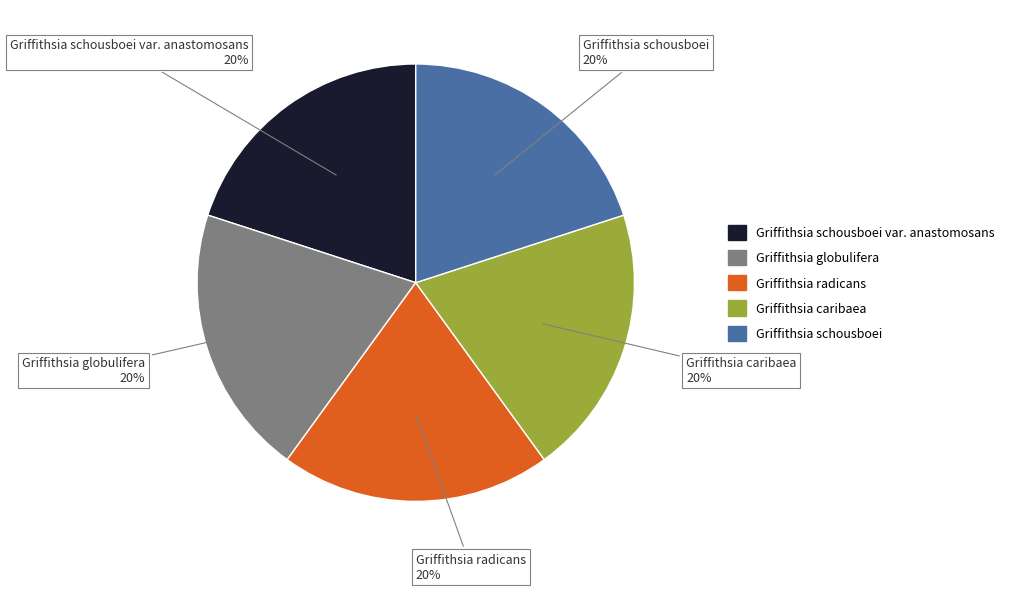

True or false: Griffithsia schousboei var. anastomosans accounts for 20% of the total.

True